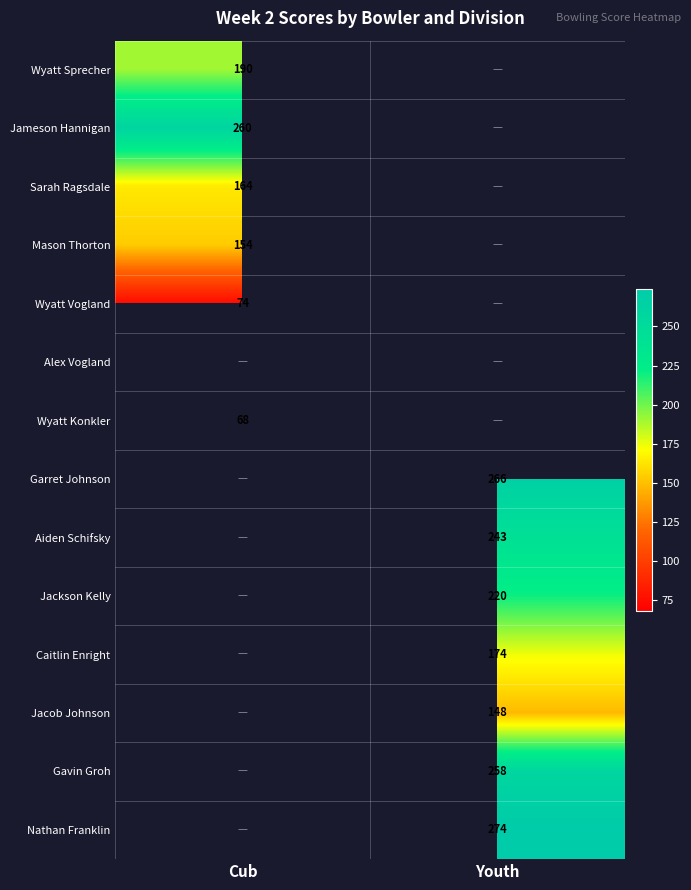

The value of Gavin Groh at Youth is 399.1. True or false?

False